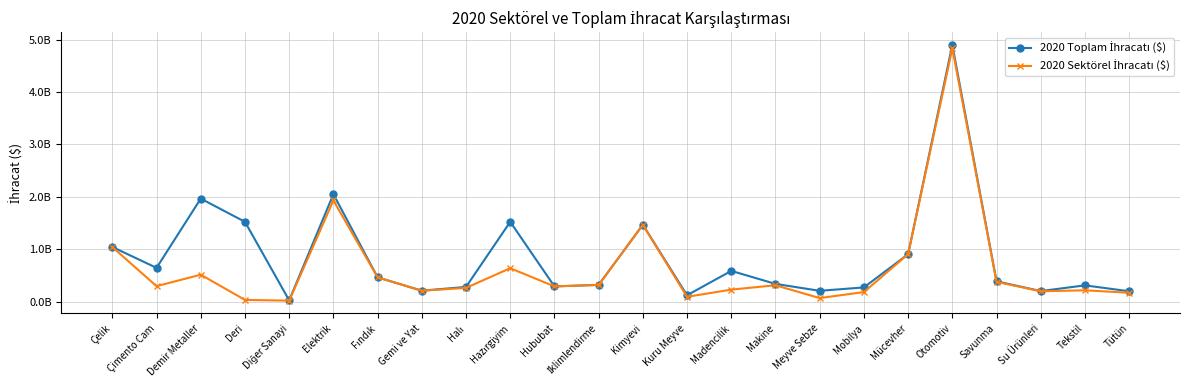

What is the sum of the 2020 Sektörel İhracatı ($) values at Gemi ve Yat and Otomotiv?

5039282072.9